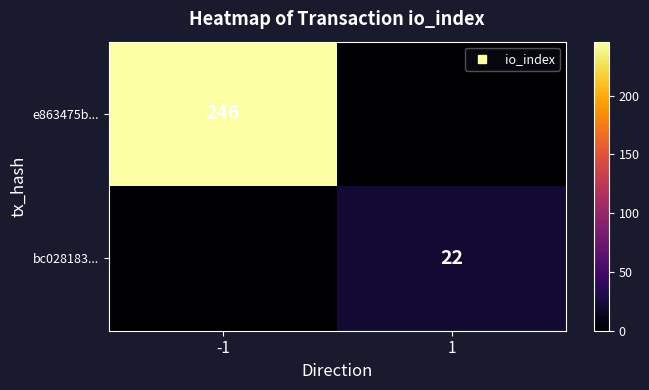

Rank the categories by bc028183... value from lowest to highest.

-1, 1